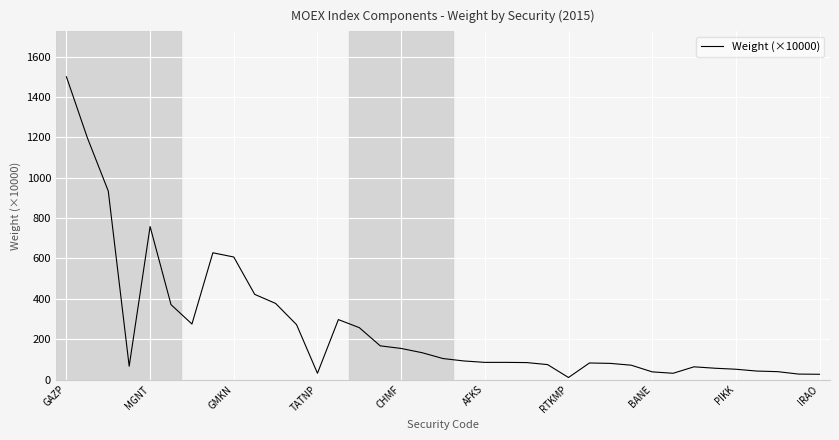

What is the greatest value displayed?

1500.0